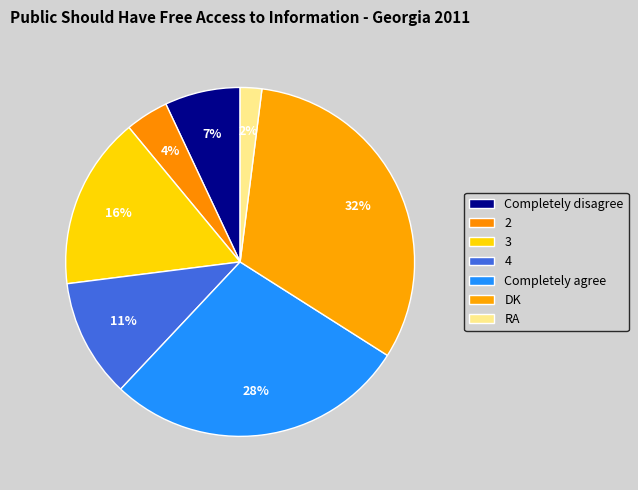

Combined, what portion of the pie is Completely agree and 4?

39.0%